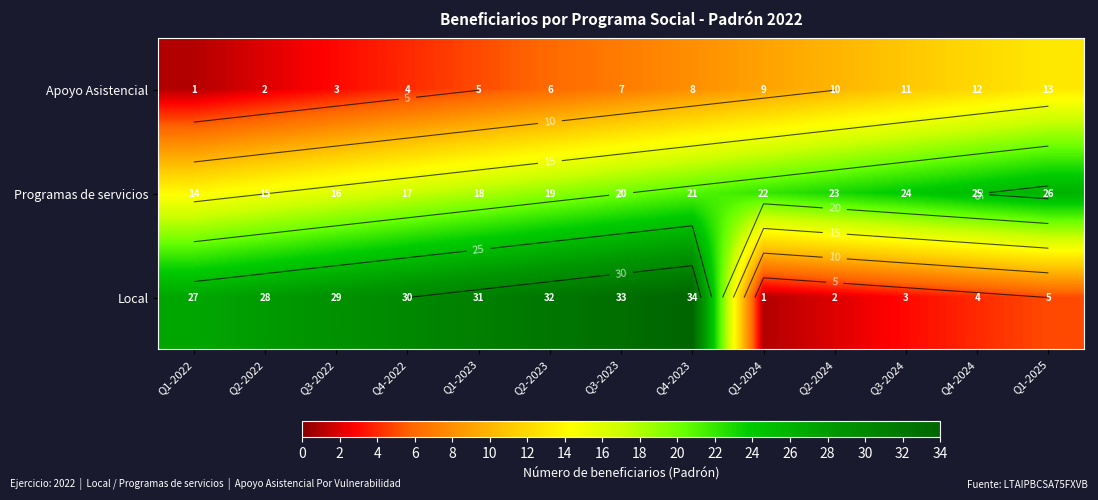

At which category does the chart reach its peak across all series?

Q4-2023